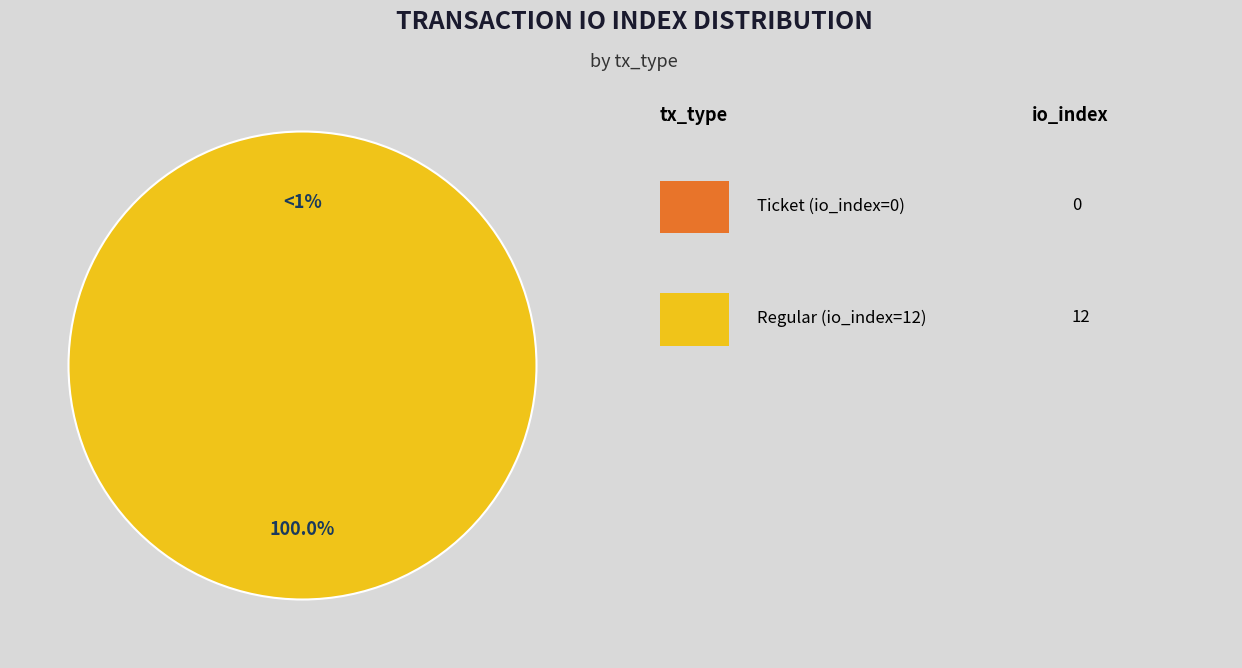

Which slice is the largest?

Regular (io_index=12)